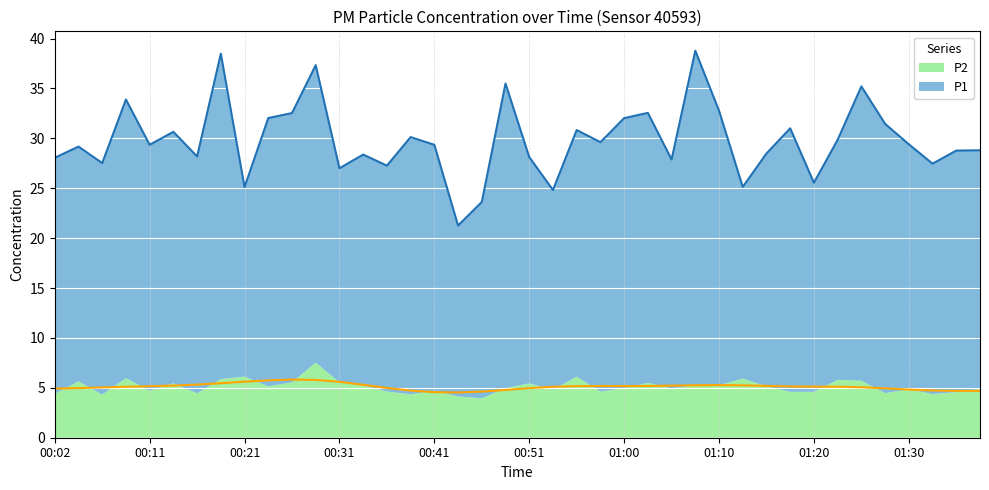

List the labels in order of value, largest first.

01:08, 00:19, 00:29, 00:48, 01:25, 00:09, 01:10, 01:03, 00:26, 00:23, 01:00, 01:27, 01:18, 00:55, 00:14, 00:38, 01:23, 00:58, 01:30, 00:11, 00:41, 00:04, 01:37, 01:35, 01:15, 00:33, 00:16, 00:51, 00:02, 01:05, 00:06, 01:32, 00:36, 00:31, 01:20, 01:13, 00:21, 00:53, 00:46, 00:43